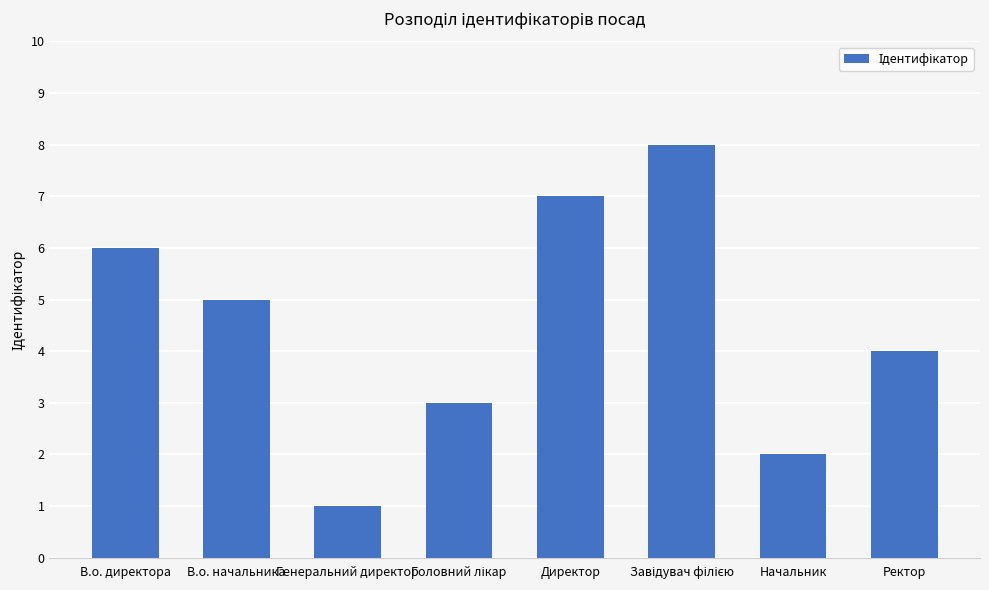

What is the minimum value shown in the chart?

1